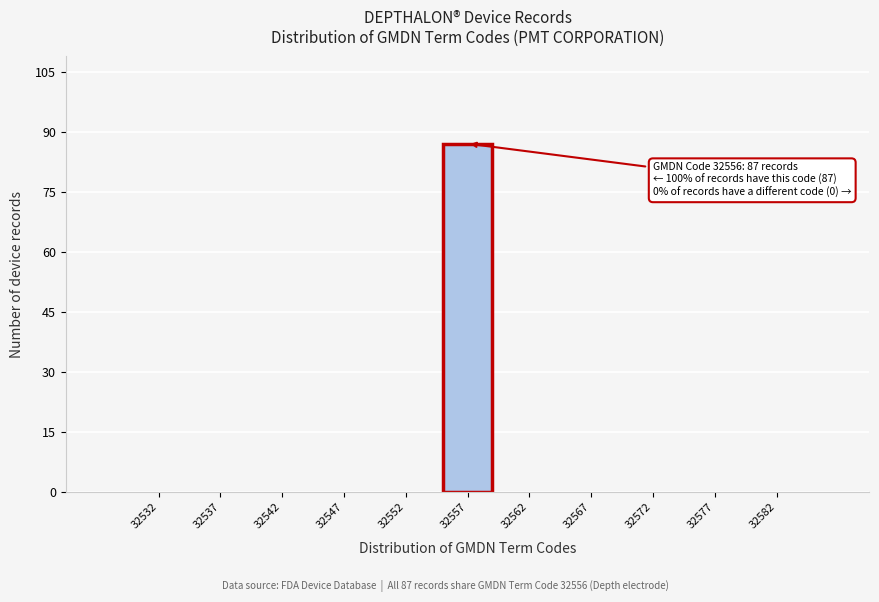

Reading right to left, what are all the values shown in this chart?

32582=0	32577=0	32572=0	32567=0	32562=0	32557=87	32552=0	32547=0	32542=0	32537=0	32532=0